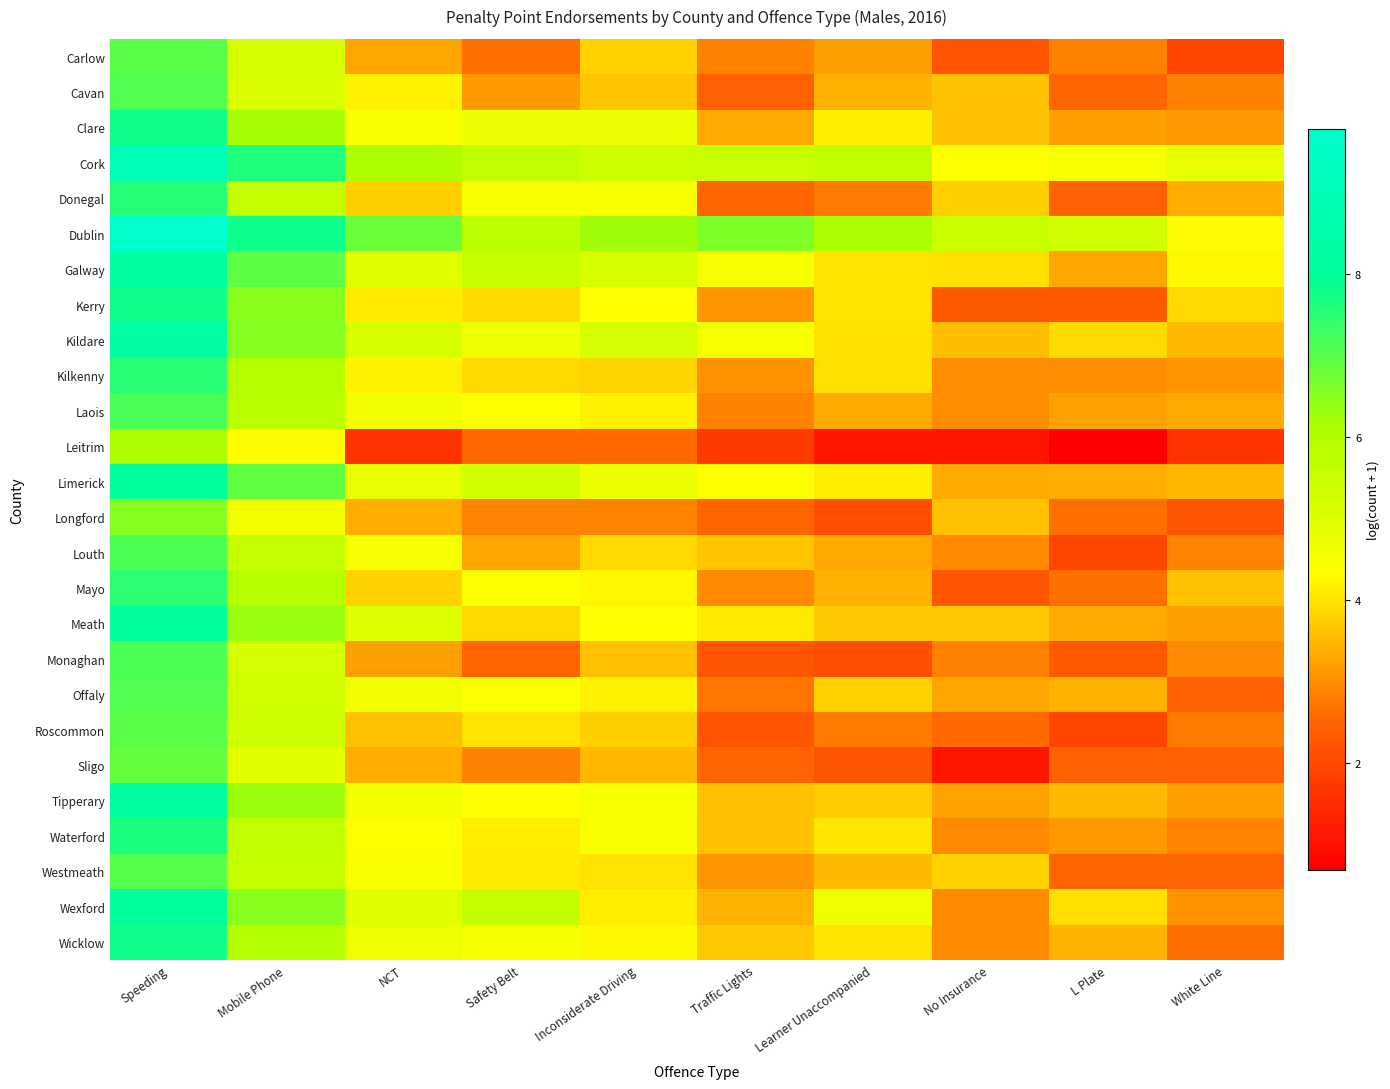

Reading right to left, extract all data points from this chart.

Carlow: White Line=1.9	L Plate=2.8	No Insurance=2.2	Learner Unaccompanied=3.2	Traffic Lights=2.8	Inconsiderate Driving=3.8	Safety Belt=2.6	NCT=3.3	Mobile Phone=5.2	Speeding=7.0
Cavan: White Line=2.8	L Plate=2.5	No Insurance=3.6	Learner Unaccompanied=3.4	Traffic Lights=2.4	Inconsiderate Driving=3.7	Safety Belt=3.1	NCT=4.2	Mobile Phone=5.1	Speeding=7.1
Clare: White Line=3.1	L Plate=3.2	No Insurance=3.6	Learner Unaccompanied=4.2	Traffic Lights=3.3	Inconsiderate Driving=4.7	Safety Belt=4.8	NCT=4.4	Mobile Phone=6.2	Speeding=7.8
Cork: White Line=4.8	L Plate=4.5	No Insurance=4.3	Learner Unaccompanied=5.7	Traffic Lights=5.5	Inconsiderate Driving=5.4	Safety Belt=5.7	NCT=6.0	Mobile Phone=7.6	Speeding=9.0
Donegal: White Line=3.4	L Plate=2.4	No Insurance=3.8	Learner Unaccompanied=2.8	Traffic Lights=2.5	Inconsiderate Driving=4.5	Safety Belt=4.5	NCT=3.8	Mobile Phone=5.6	Speeding=7.6
Dublin: White Line=4.3	L Plate=5.3	No Insurance=5.5	Learner Unaccompanied=6.1	Traffic Lights=6.6	Inconsiderate Driving=6.2	Safety Belt=5.7	NCT=6.8	Mobile Phone=7.8	Speeding=9.8
Galway: White Line=4.2	L Plate=3.3	No Insurance=4.0	Learner Unaccompanied=4.0	Traffic Lights=4.5	Inconsiderate Driving=5.2	Safety Belt=5.6	NCT=4.9	Mobile Phone=7.0	Speeding=8.2
Kerry: White Line=3.9	L Plate=2.3	No Insurance=2.3	Learner Unaccompanied=4.0	Traffic Lights=3.1	Inconsiderate Driving=4.3	Safety Belt=3.9	NCT=4.1	Mobile Phone=6.5	Speeding=7.8
Kildare: White Line=3.5	L Plate=3.9	No Insurance=3.6	Learner Unaccompanied=4.0	Traffic Lights=4.5	Inconsiderate Driving=5.2	Safety Belt=4.7	NCT=5.2	Mobile Phone=6.5	Speeding=8.3
Kilkenny: White Line=3.1	L Plate=3.0	No Insurance=3.0	Learner Unaccompanied=4.0	Traffic Lights=3.0	Inconsiderate Driving=3.9	Safety Belt=3.9	NCT=4.2	Mobile Phone=5.9	Speeding=7.5
Laois: White Line=3.3	L Plate=3.2	No Insurance=3.0	Learner Unaccompanied=3.3	Traffic Lights=2.8	Inconsiderate Driving=4.2	Safety Belt=4.3	NCT=4.6	Mobile Phone=5.8	Speeding=7.2
Leitrim: White Line=1.6	L Plate=0.7	No Insurance=1.1	Learner Unaccompanied=1.1	Traffic Lights=1.8	Inconsiderate Driving=2.6	Safety Belt=2.6	NCT=1.6	Mobile Phone=4.3	Speeding=6.1
Limerick: White Line=3.5	L Plate=3.4	No Insurance=3.3	Learner Unaccompanied=4.1	Traffic Lights=4.4	Inconsiderate Driving=4.8	Safety Belt=5.3	NCT=4.8	Mobile Phone=6.9	Speeding=8.0
Longford: White Line=2.2	L Plate=2.6	No Insurance=3.6	Learner Unaccompanied=2.1	Traffic Lights=2.5	Inconsiderate Driving=2.9	Safety Belt=2.9	NCT=3.4	Mobile Phone=4.6	Speeding=6.5
Louth: White Line=2.9	L Plate=1.9	No Insurance=2.9	Learner Unaccompanied=3.3	Traffic Lights=3.7	Inconsiderate Driving=3.9	Safety Belt=3.3	NCT=4.6	Mobile Phone=5.6	Speeding=7.1
Mayo: White Line=3.6	L Plate=2.6	No Insurance=2.2	Learner Unaccompanied=3.4	Traffic Lights=2.9	Inconsiderate Driving=4.2	Safety Belt=4.4	NCT=3.8	Mobile Phone=5.9	Speeding=7.5
Meath: White Line=3.2	L Plate=3.3	No Insurance=3.7	Learner Unaccompanied=3.7	Traffic Lights=4.1	Inconsiderate Driving=4.3	Safety Belt=3.9	NCT=5.0	Mobile Phone=6.3	Speeding=8.0
Monaghan: White Line=2.9	L Plate=2.3	No Insurance=2.8	Learner Unaccompanied=2.1	Traffic Lights=2.2	Inconsiderate Driving=3.6	Safety Belt=2.5	NCT=3.2	Mobile Phone=5.3	Speeding=7.1
Offaly: White Line=2.4	L Plate=3.4	No Insurance=3.3	Learner Unaccompanied=3.8	Traffic Lights=2.7	Inconsiderate Driving=4.2	Safety Belt=4.4	NCT=4.6	Mobile Phone=5.3	Speeding=7.1
Roscommon: White Line=2.8	L Plate=1.9	No Insurance=2.6	Learner Unaccompanied=2.8	Traffic Lights=2.2	Inconsiderate Driving=3.8	Safety Belt=4.0	NCT=3.6	Mobile Phone=5.4	Speeding=7.0
Sligo: White Line=2.4	L Plate=2.4	No Insurance=1.1	Learner Unaccompanied=2.2	Traffic Lights=2.5	Inconsiderate Driving=3.5	Safety Belt=2.8	NCT=3.4	Mobile Phone=4.9	Speeding=6.9
Tipperary: White Line=3.2	L Plate=3.5	No Insurance=3.2	Learner Unaccompanied=3.7	Traffic Lights=3.6	Inconsiderate Driving=4.5	Safety Belt=4.3	NCT=4.6	Mobile Phone=6.3	Speeding=8.2
Waterford: White Line=2.9	L Plate=3.1	No Insurance=2.9	Learner Unaccompanied=4.0	Traffic Lights=3.6	Inconsiderate Driving=4.5	Safety Belt=4.1	NCT=4.4	Mobile Phone=5.7	Speeding=7.7
Westmeath: White Line=2.5	L Plate=2.5	No Insurance=3.8	Learner Unaccompanied=3.5	Traffic Lights=3.1	Inconsiderate Driving=4.0	Safety Belt=4.1	NCT=4.4	Mobile Phone=5.6	Speeding=7.0
Wexford: White Line=3.0	L Plate=3.9	No Insurance=2.9	Learner Unaccompanied=4.7	Traffic Lights=3.4	Inconsiderate Driving=4.1	Safety Belt=5.6	NCT=4.9	Mobile Phone=6.5	Speeding=8.0
Wicklow: White Line=2.6	L Plate=3.4	No Insurance=2.9	Learner Unaccompanied=4.0	Traffic Lights=3.7	Inconsiderate Driving=4.3	Safety Belt=4.4	NCT=4.7	Mobile Phone=5.9	Speeding=7.8